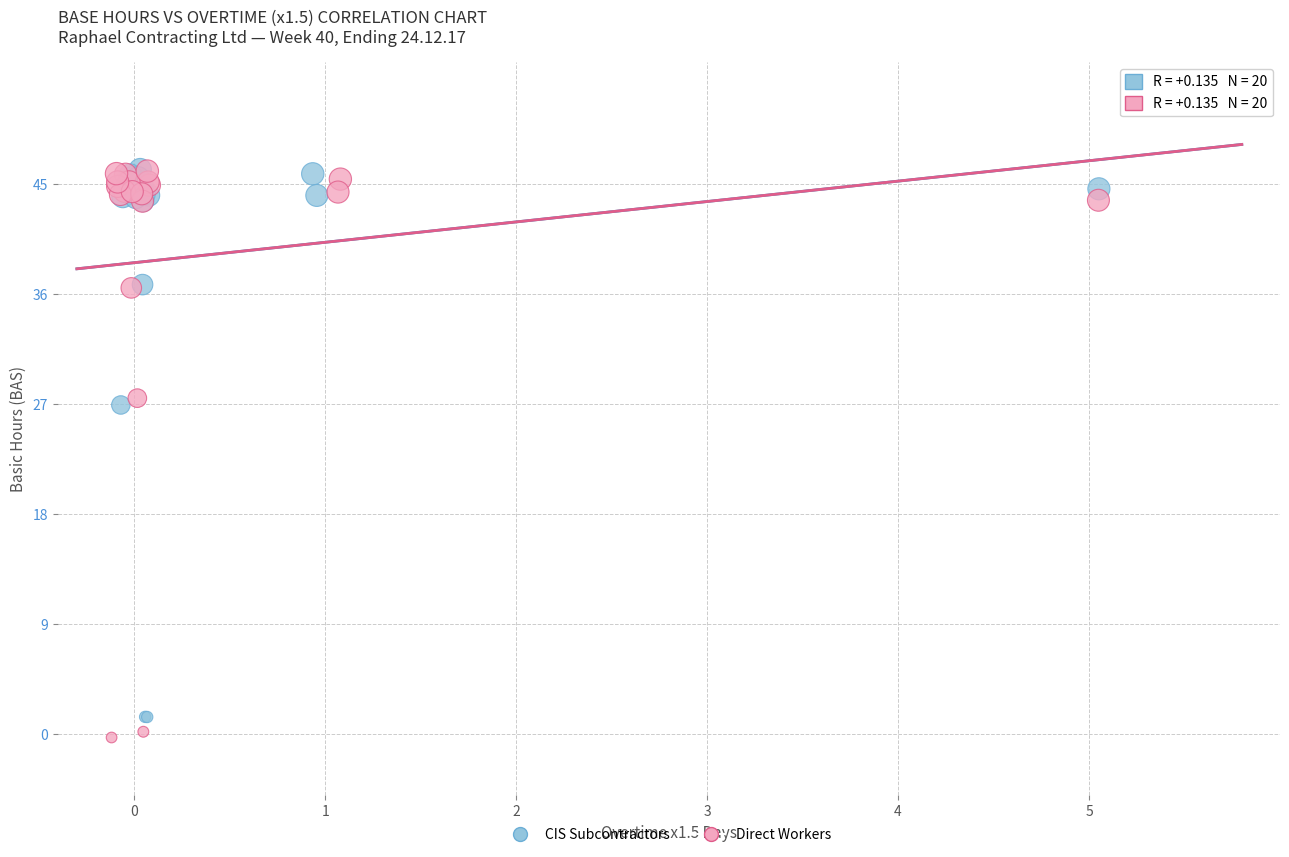

Which series has the largest Y range (max minus min)?

Direct Workers